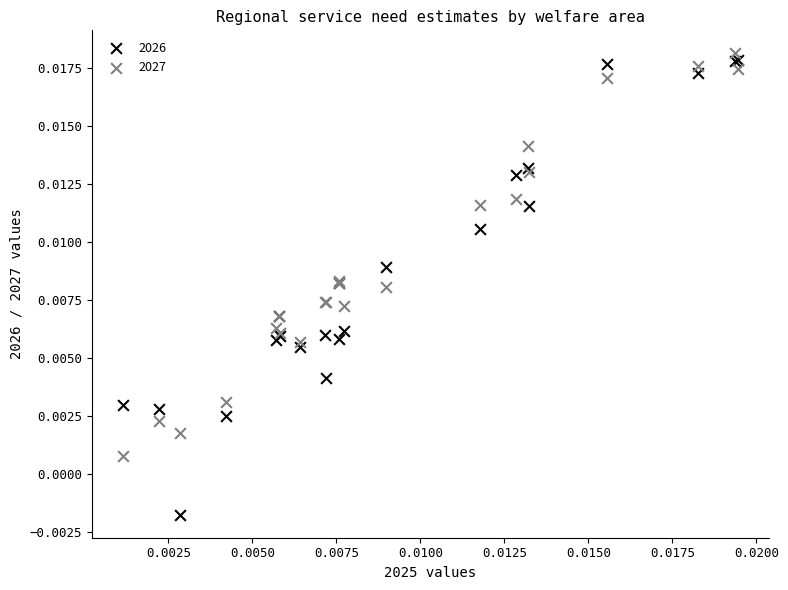

Which series contains the lowest Y value?

2026